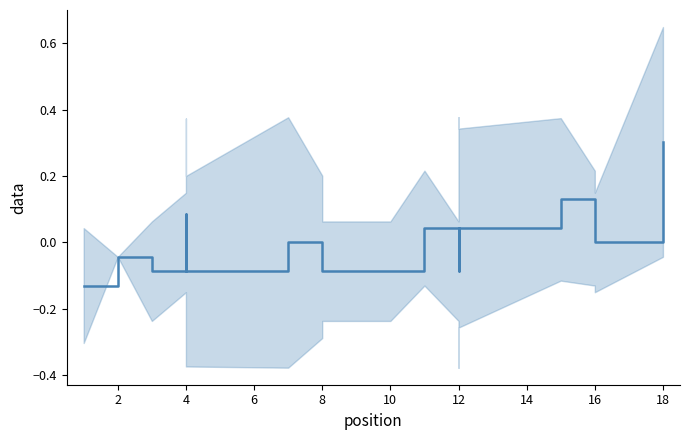

How many data points does each series have?

18